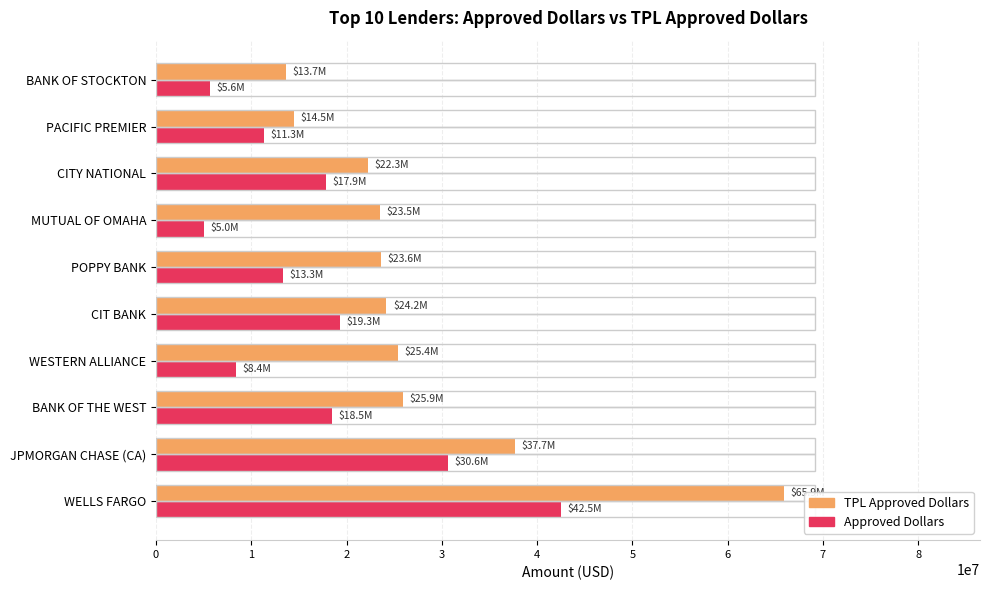

What is the difference between the highest and lowest values at WESTERN ALLIANCE?

16993000